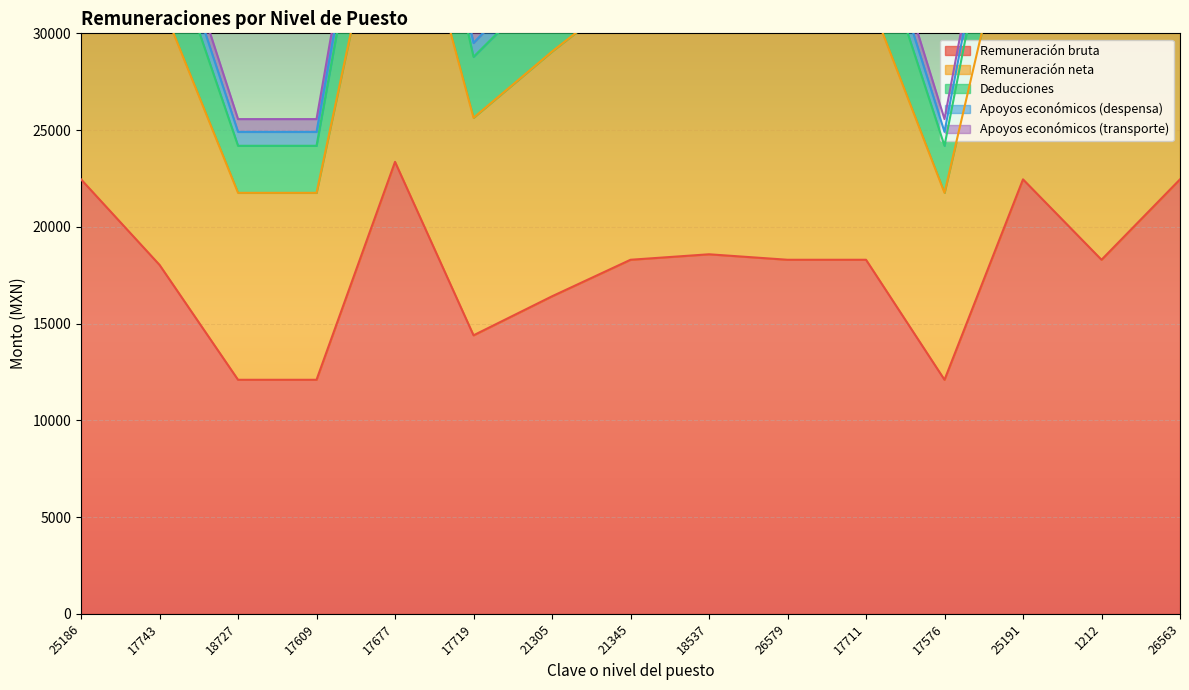

What is the label of the 13th point from the right?

18727